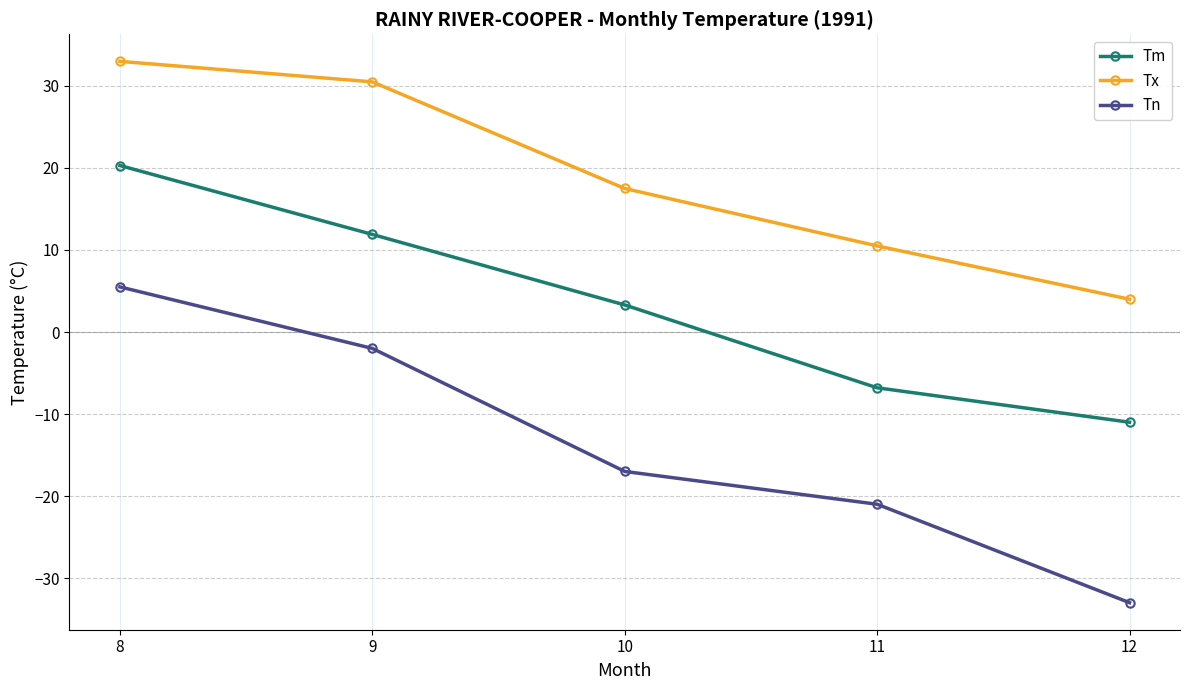

At which label is Tx closest to 18?

10